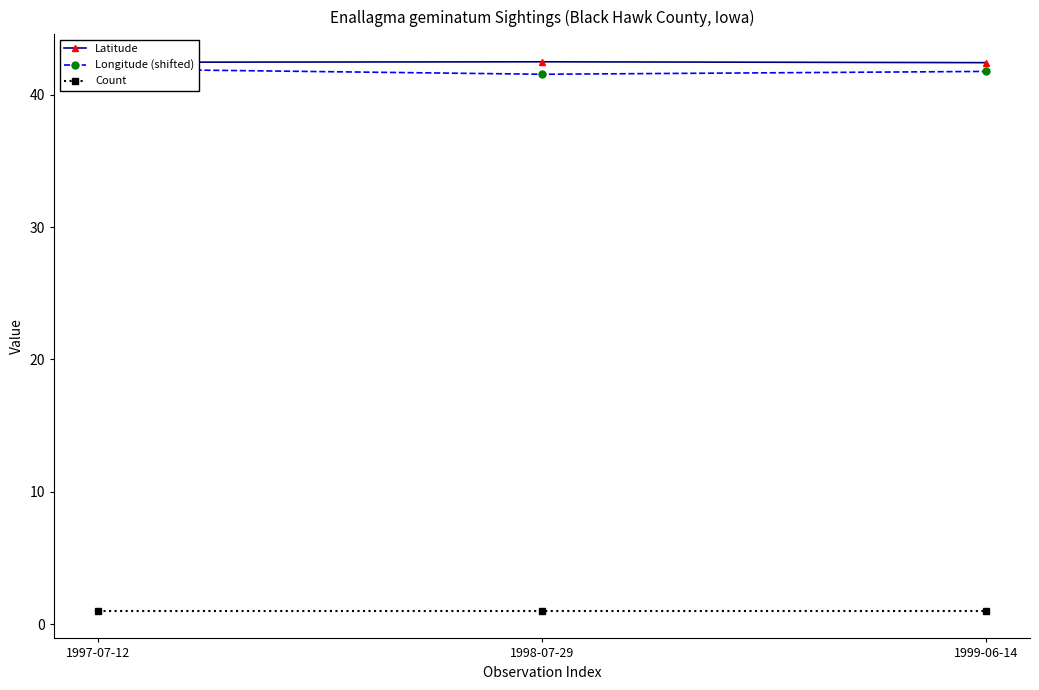

Read the Count value at 1999-06-14.

1.0